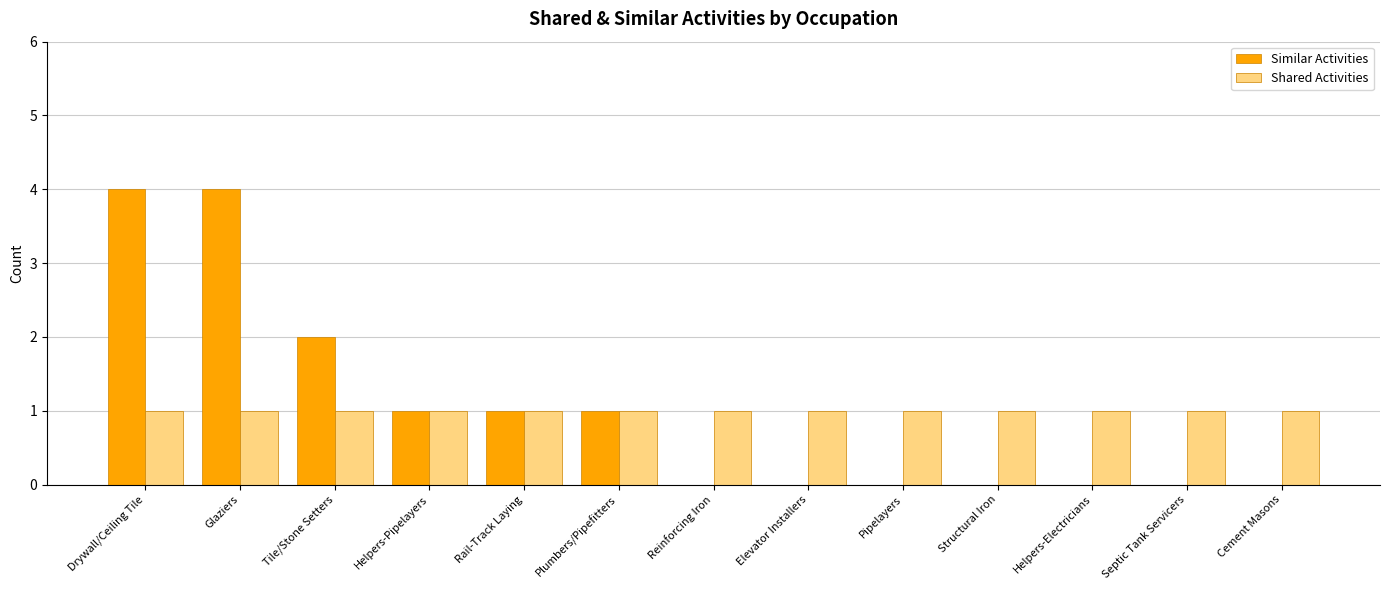

Between Glaziers and Elevator Installers, which series saw the biggest shift?

Similar Activities